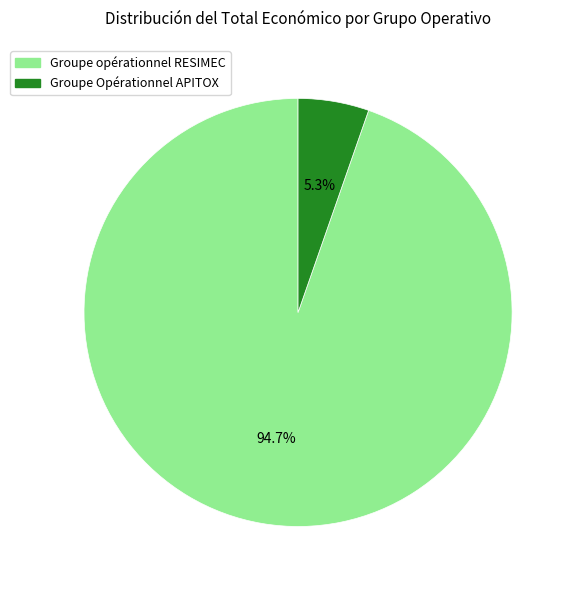

Between Groupe Opérationnel APITOX and Groupe opérationnel RESIMEC, which is larger?

Groupe opérationnel RESIMEC